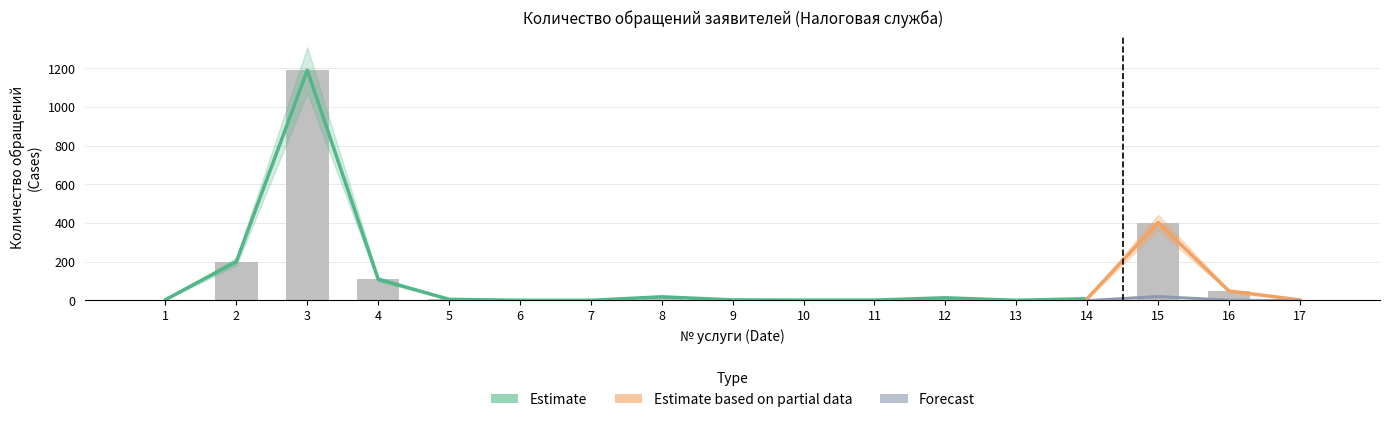

What is the maximum value shown in the chart?

1190